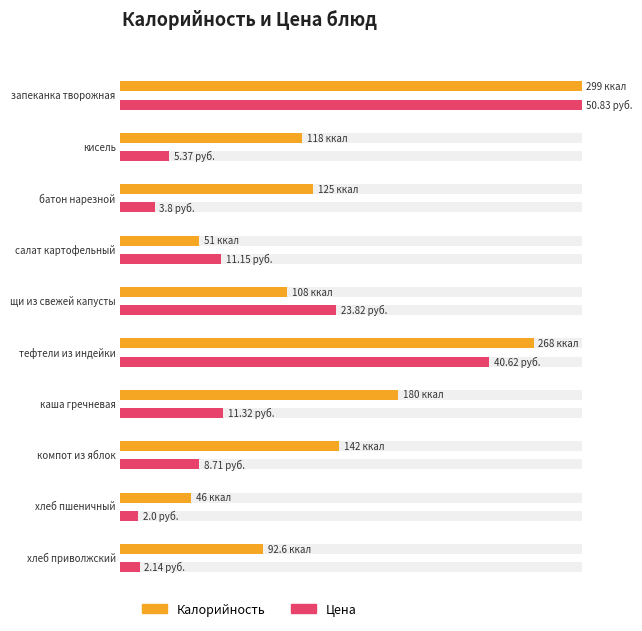

Which category has the highest value in the Цена series?

запеканка творожная